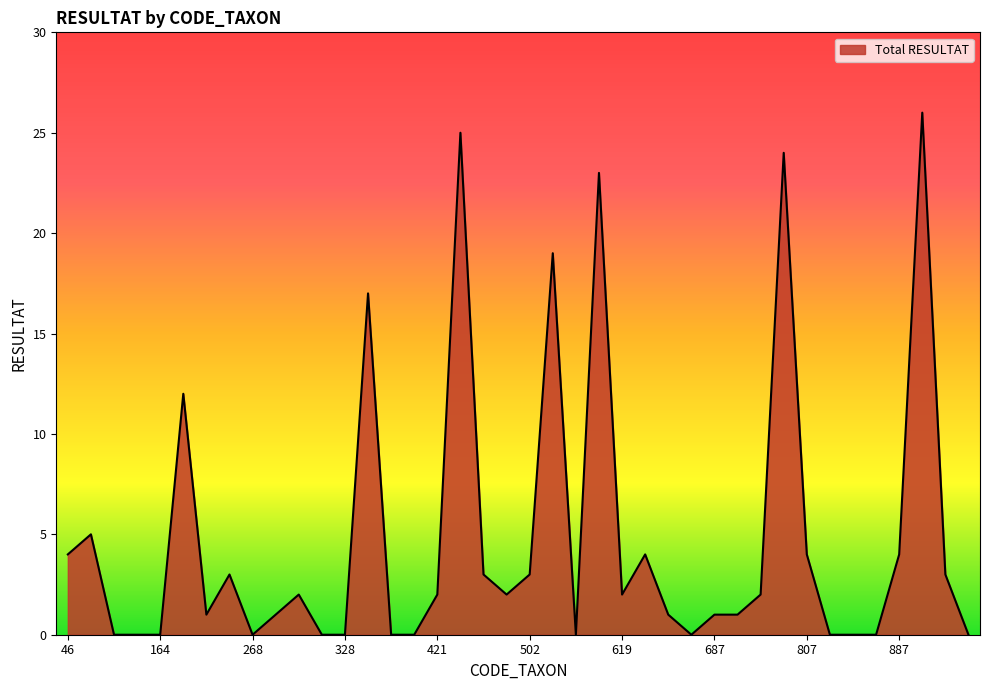

What is the greatest value displayed?

26